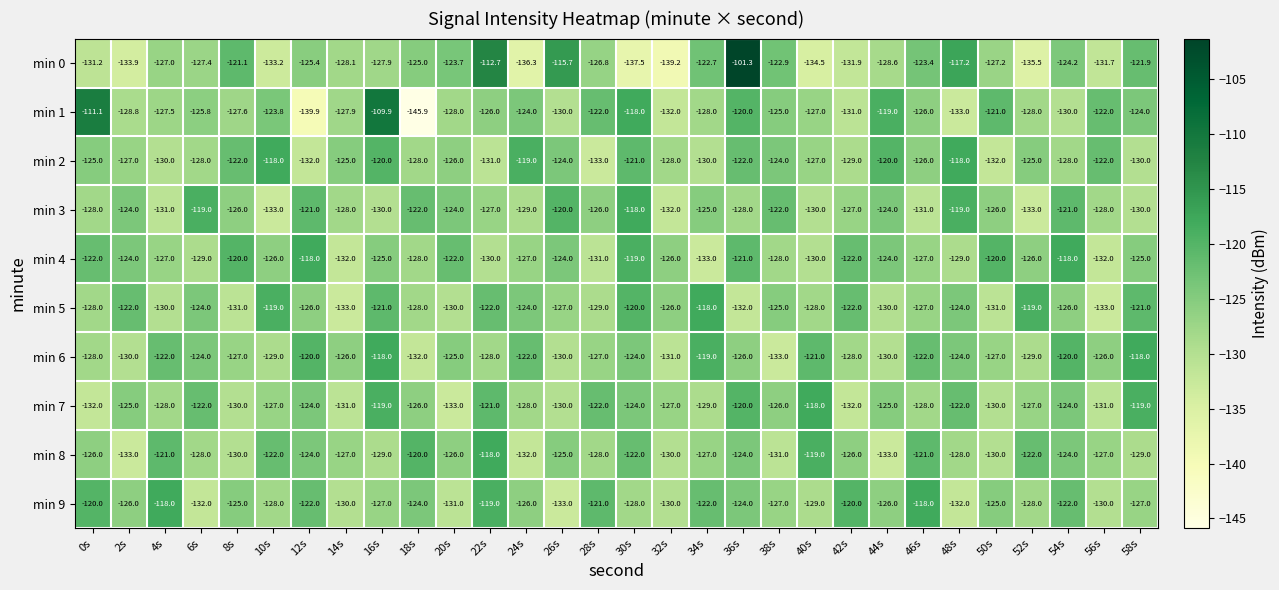

What is the difference between the second highest and second lowest values in the min 1 series?

28.8